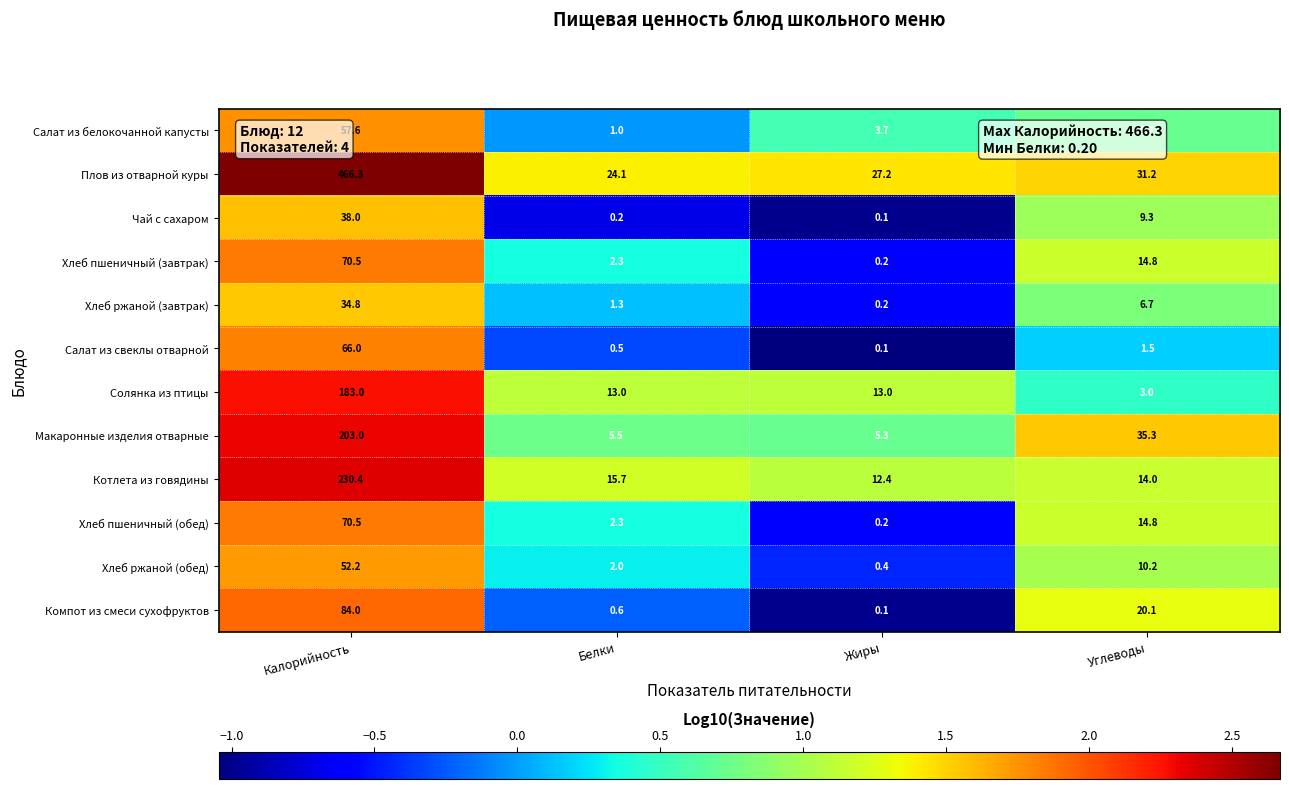

The Плов из отварной куры series shows 466.3 at Калорийность. True or false?

True